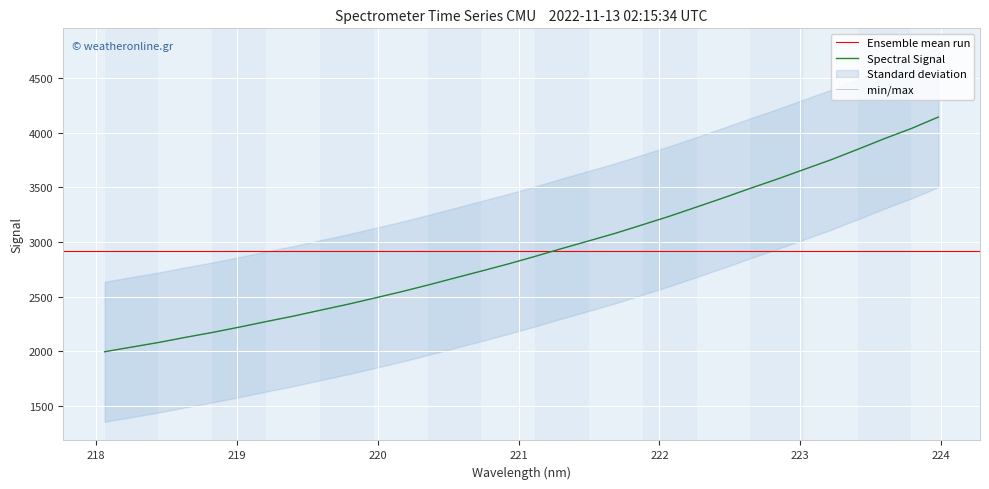

What is the value of the 17th point from the left?

2869.6